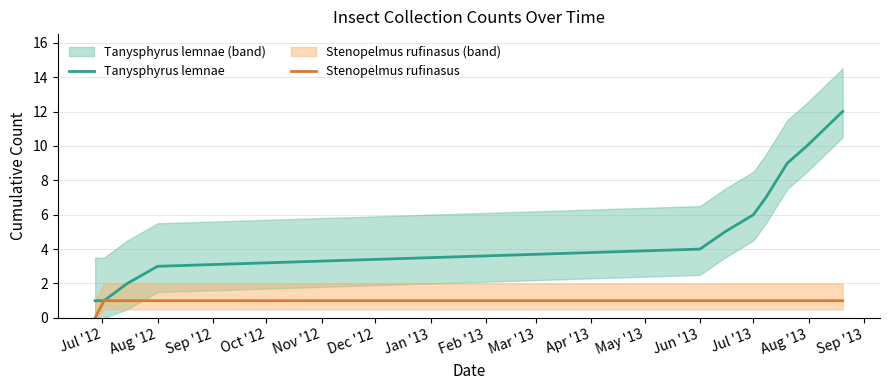

True or false: Stenopelmus rufinasus has a value of 1 at Aug '12.

True